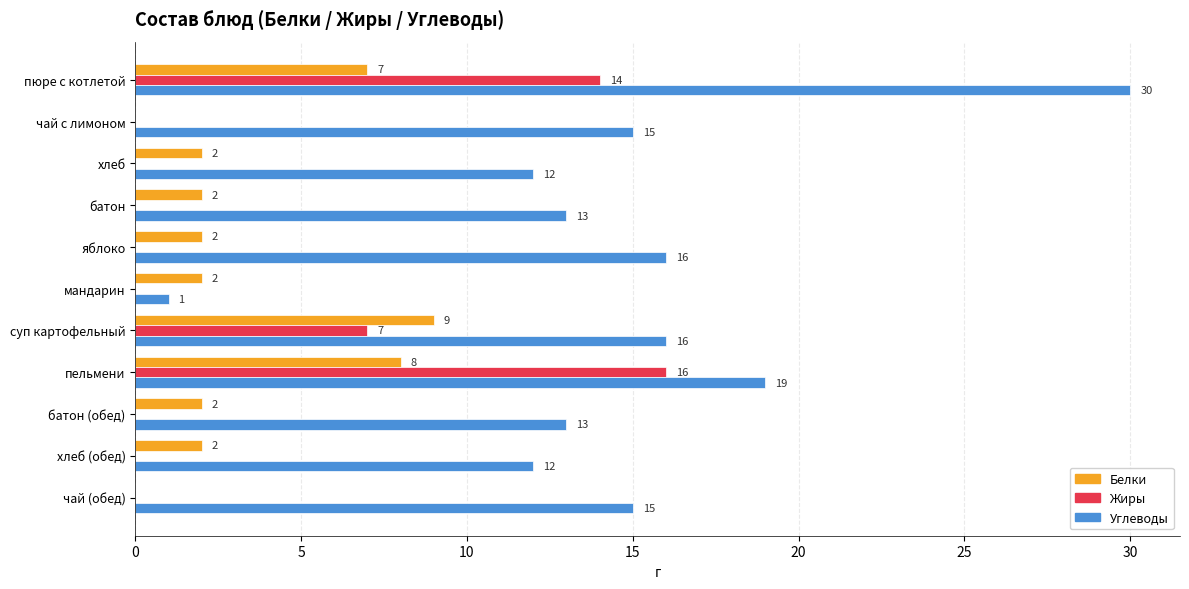

Is it true that Жиры equals 0 at хлеб?

True